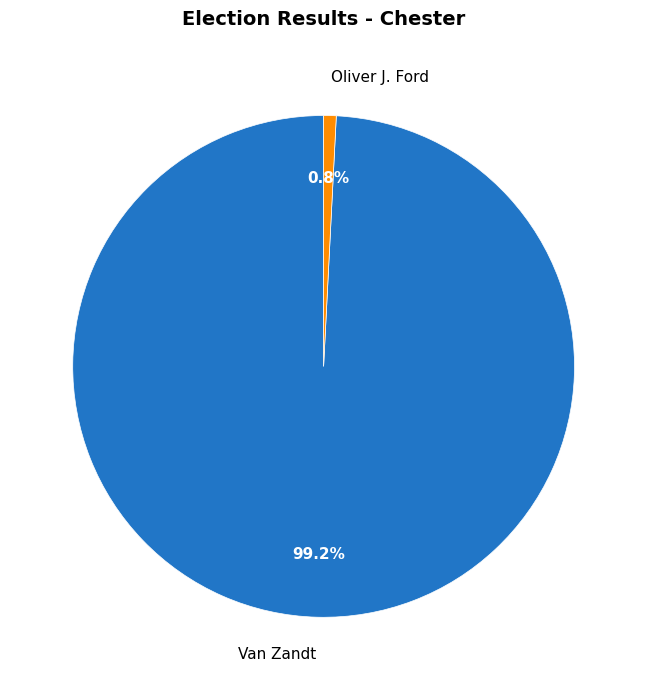

Between Van Zandt and Oliver J. Ford, which is larger?

Van Zandt